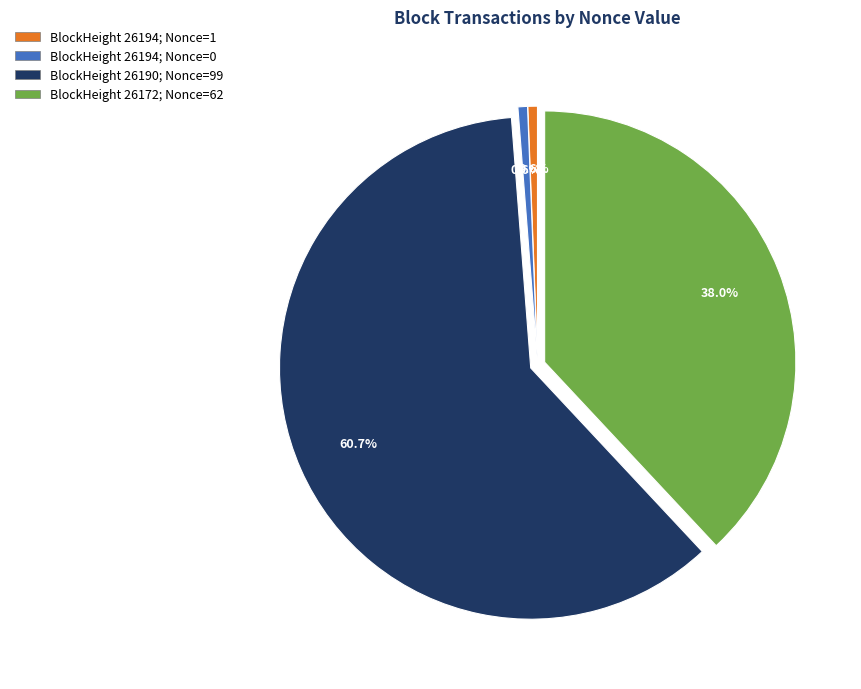

Is there any slice that represents more than half of the pie?

Yes